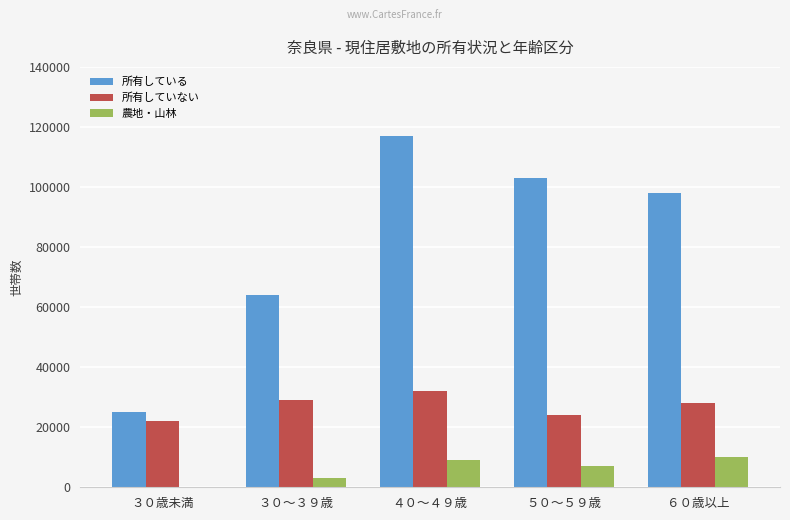

What is the maximum value for 所有していない?

32000